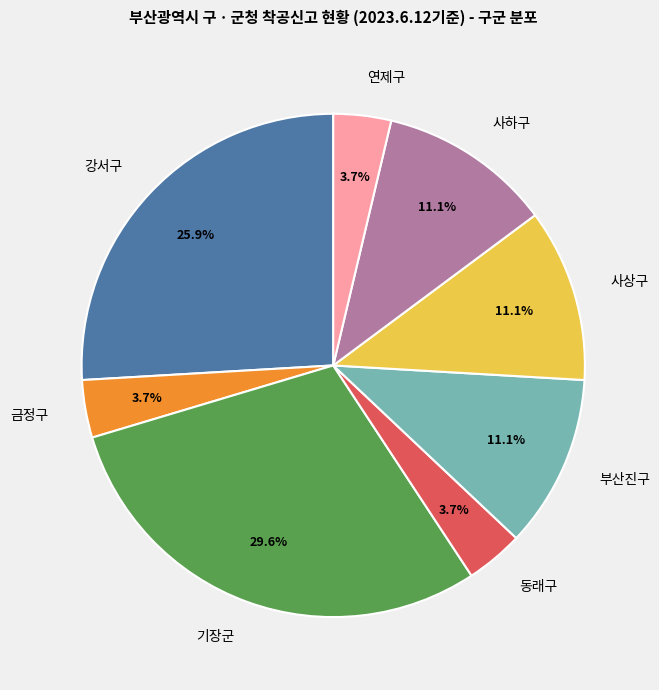

True or false: 사하구 accounts for 2% of the total.

False